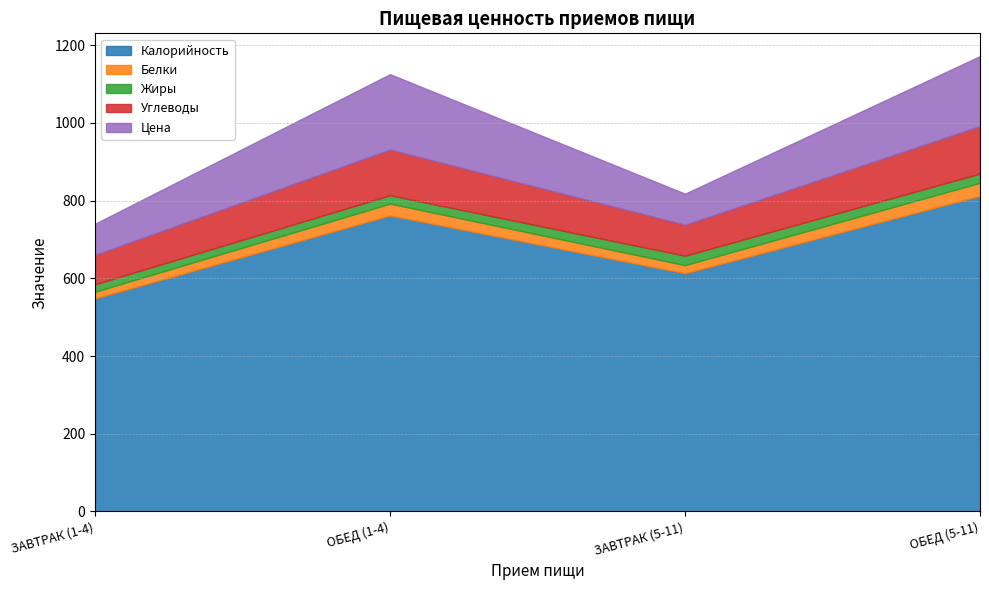

At which label does Калорийность first exceed 761?

ОБЕД (1-4)